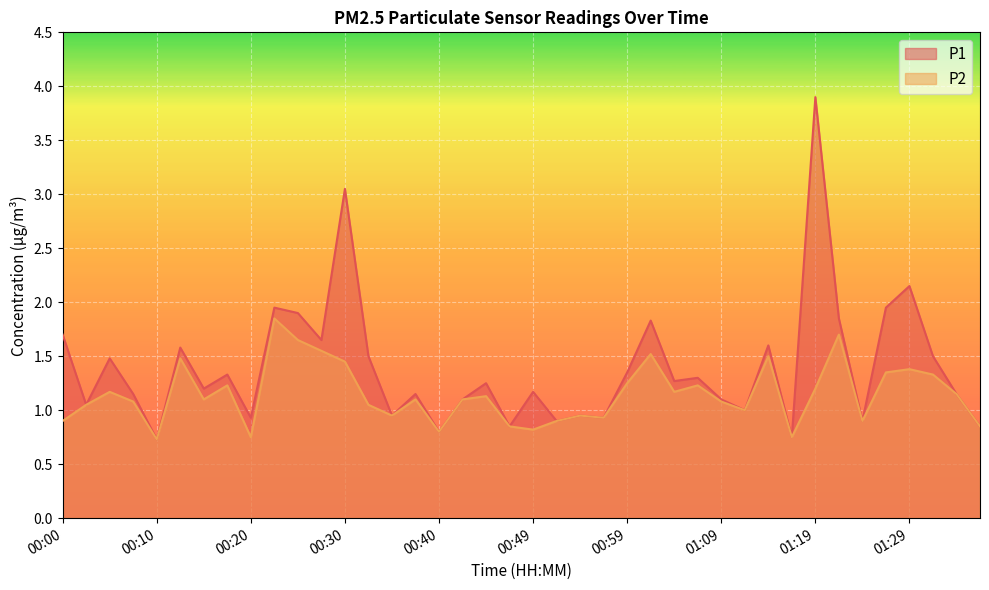

True or false: P1 has a value of 1.1 at 00:27.

False